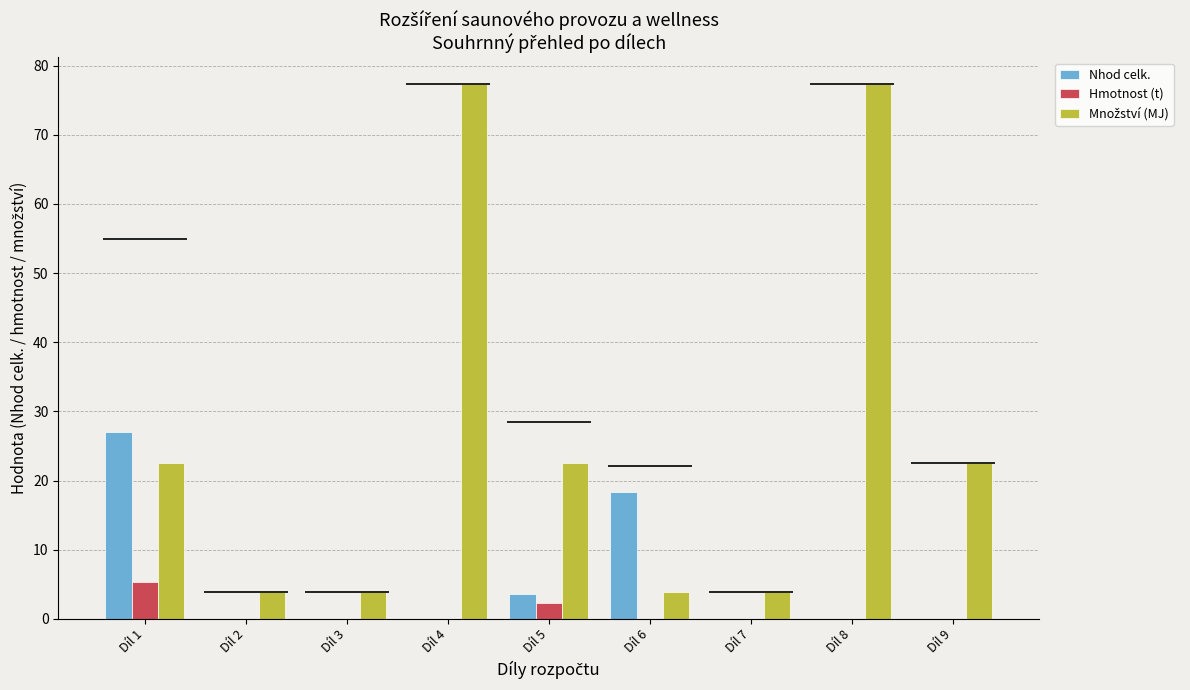

What is the sum of all Nhod celk. values?

49.1